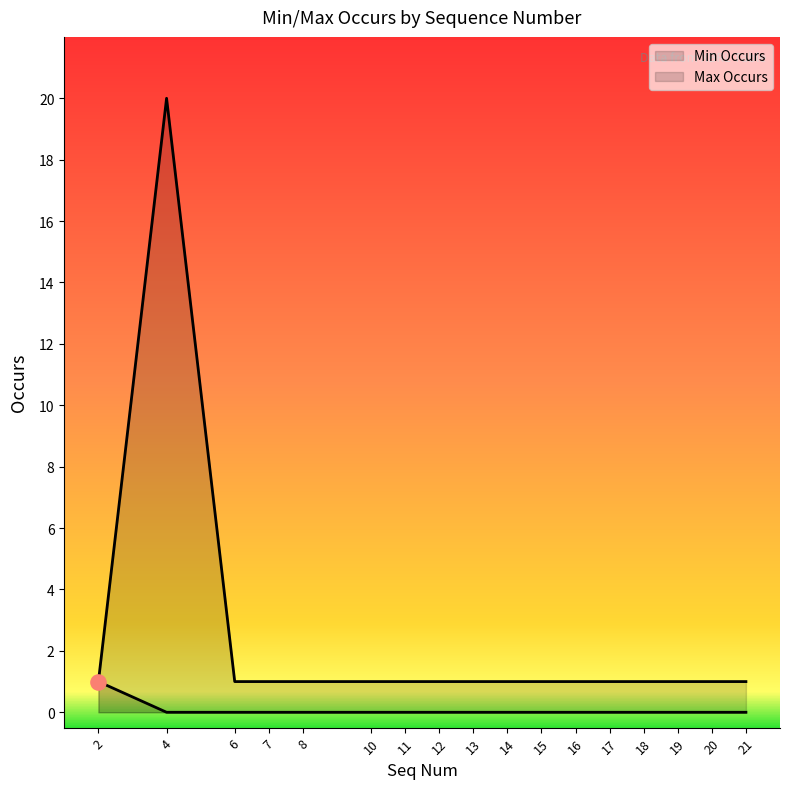

Is the value of Max Occurs at 6 greater than the value of Min Occurs at 18?

Yes